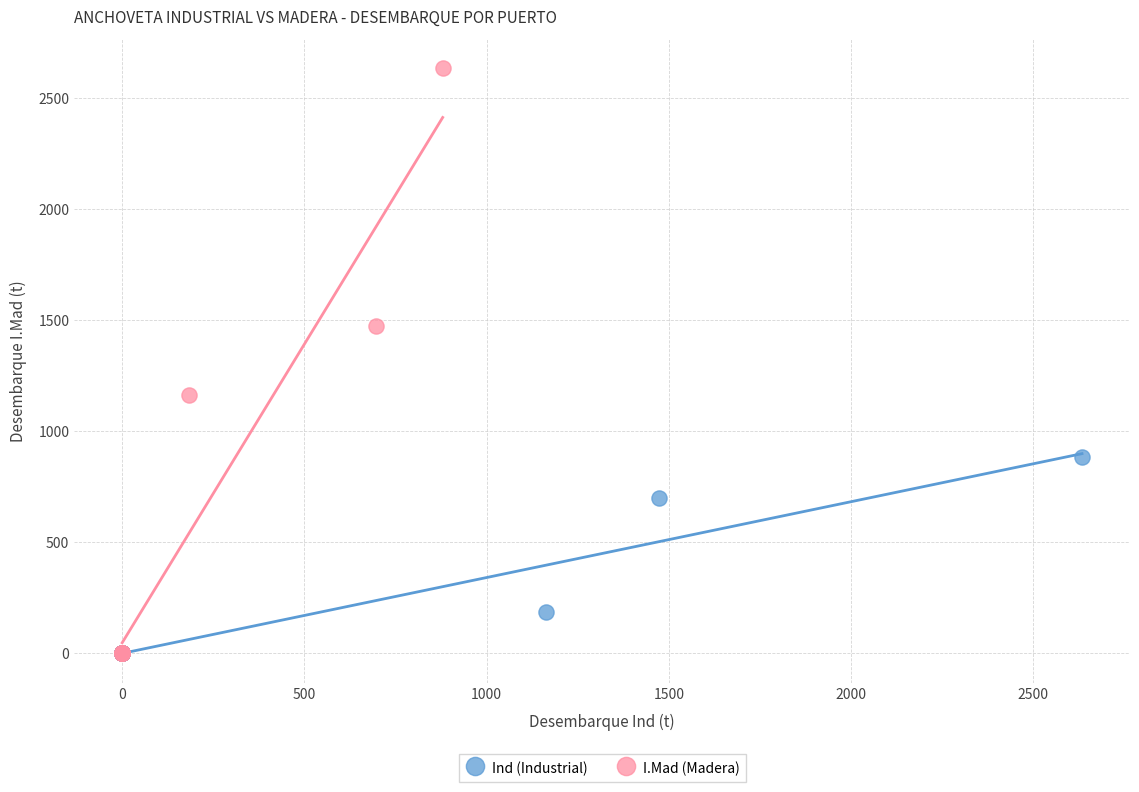

Which series has the widest spread of Y values?

I.Mad (Madera)